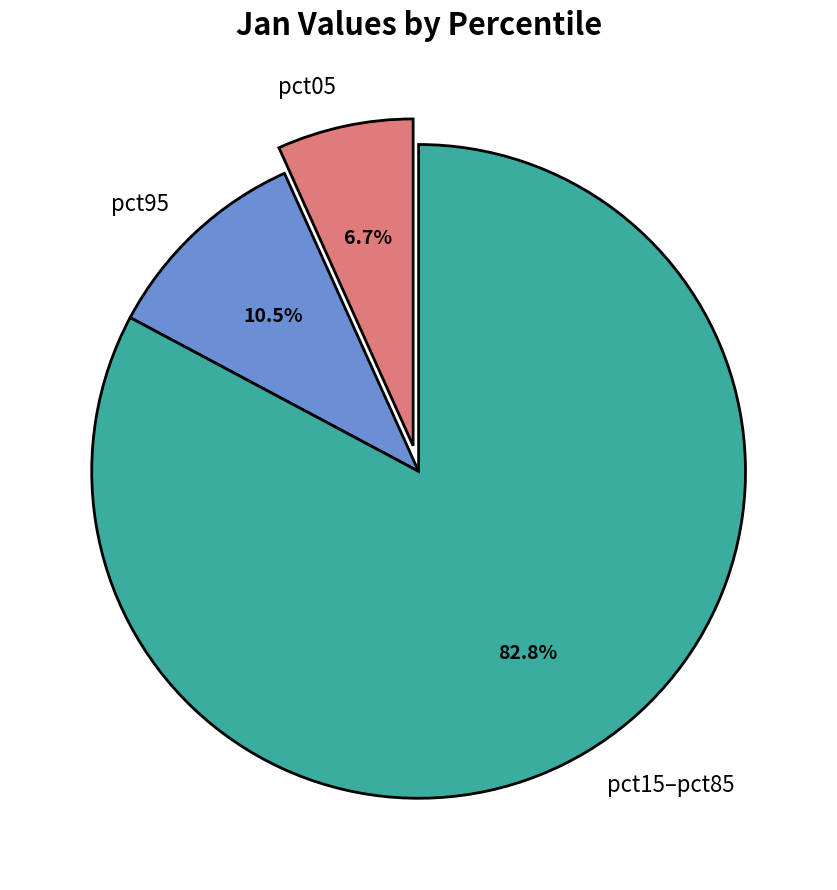

Between pct95 and pct15–pct85, which is larger?

pct15–pct85